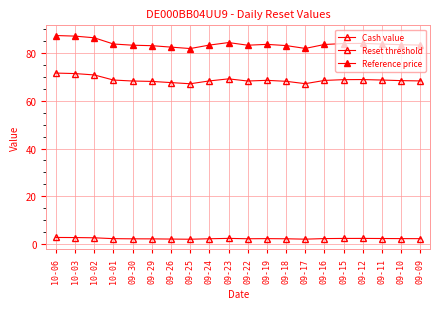

At which label does Cash value reach its minimum?

09-25